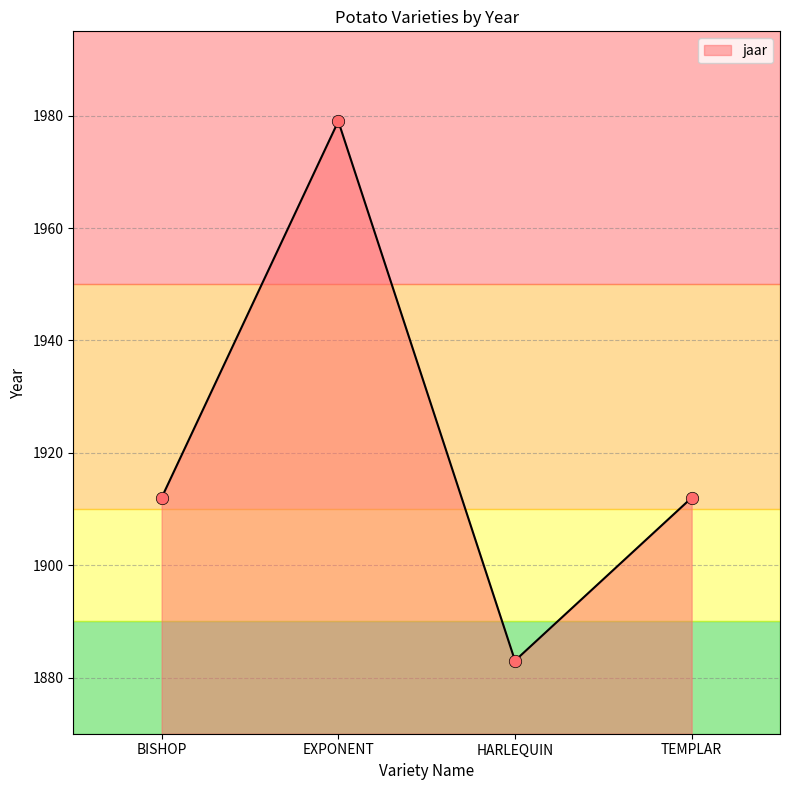

Which has a higher value, TEMPLAR or HARLEQUIN?

TEMPLAR